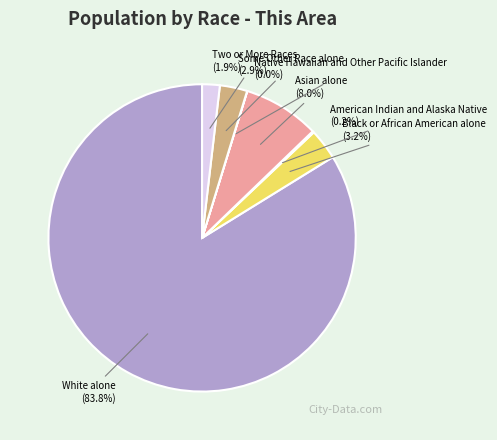

Which slice represents more than half of the pie?

White alone